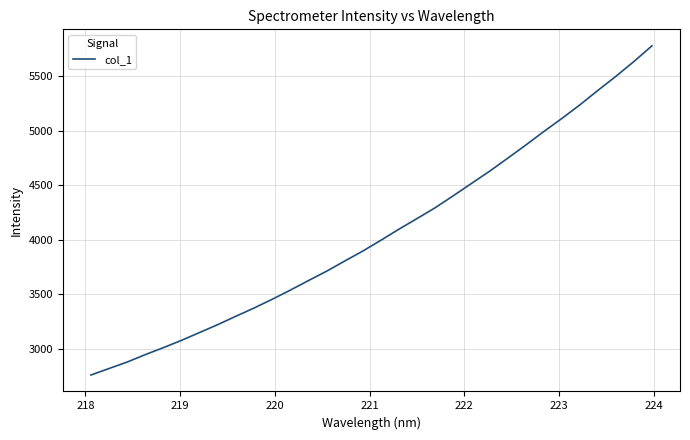

What is the smallest value displayed?

2757.0